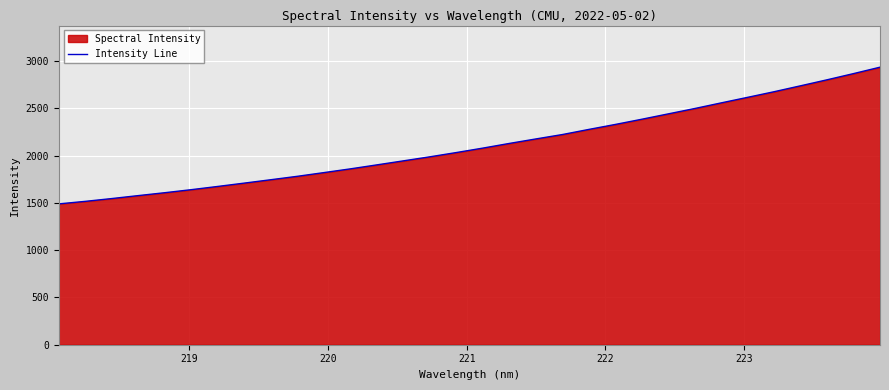

What is the smallest value displayed?

1490.0